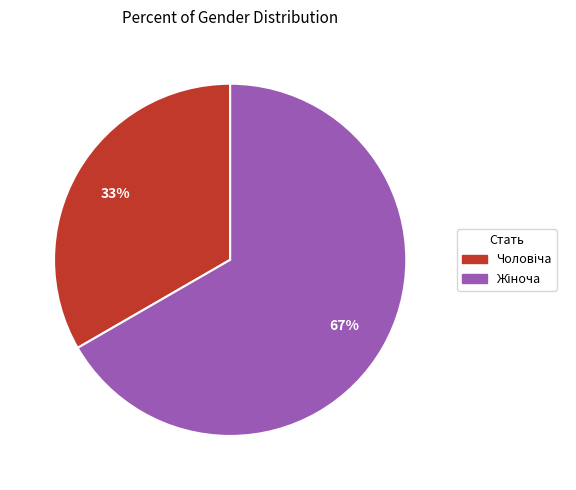

To the nearest percent, what is the average slice percentage?

50%